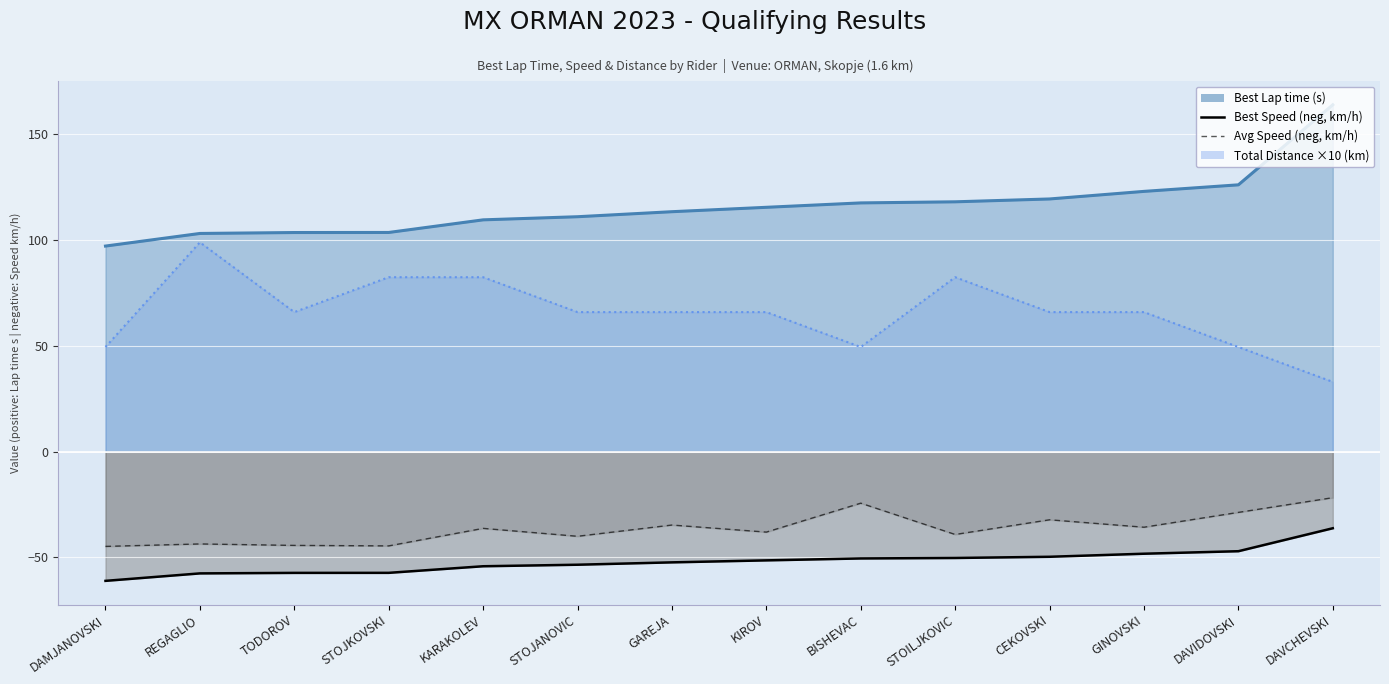

Read the value at GAREJA.

-34.7